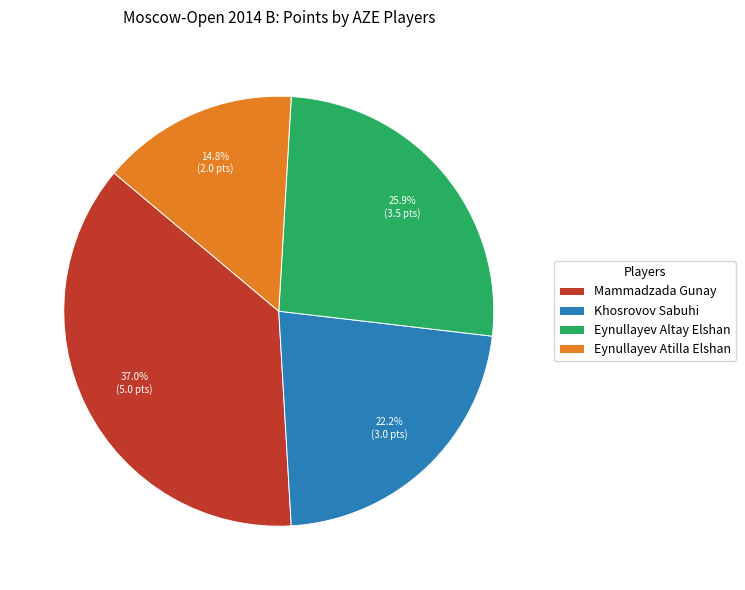

Is it true that Eynullayev Altay Elshan is 15% of the pie?

False